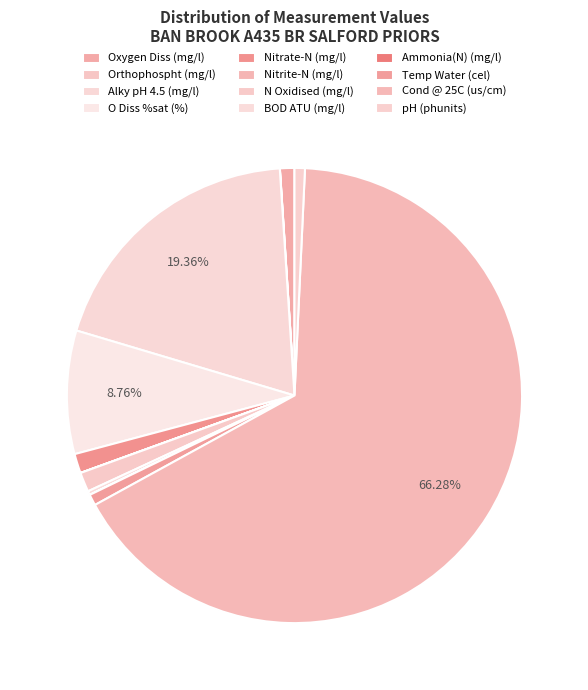

Which slice represents more than half of the pie?

Cond @ 25C (us/cm)